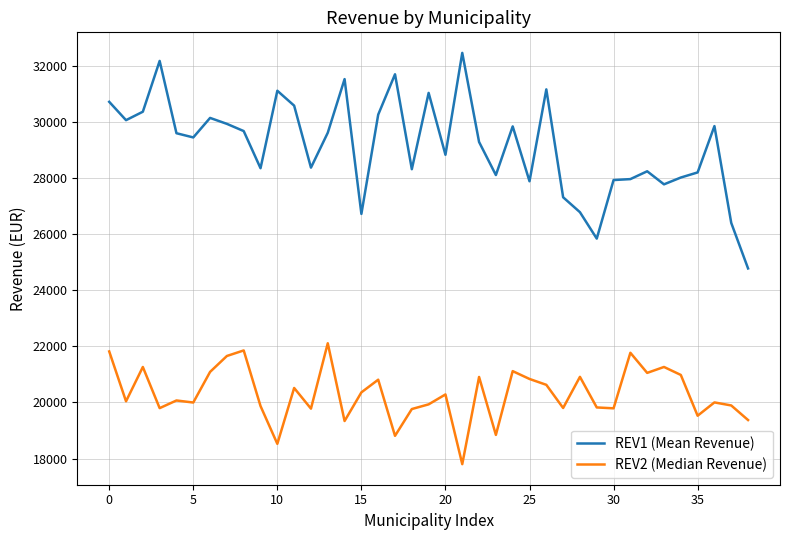

Which series has the largest range (max minus min)?

REV1 (Mean Revenue)